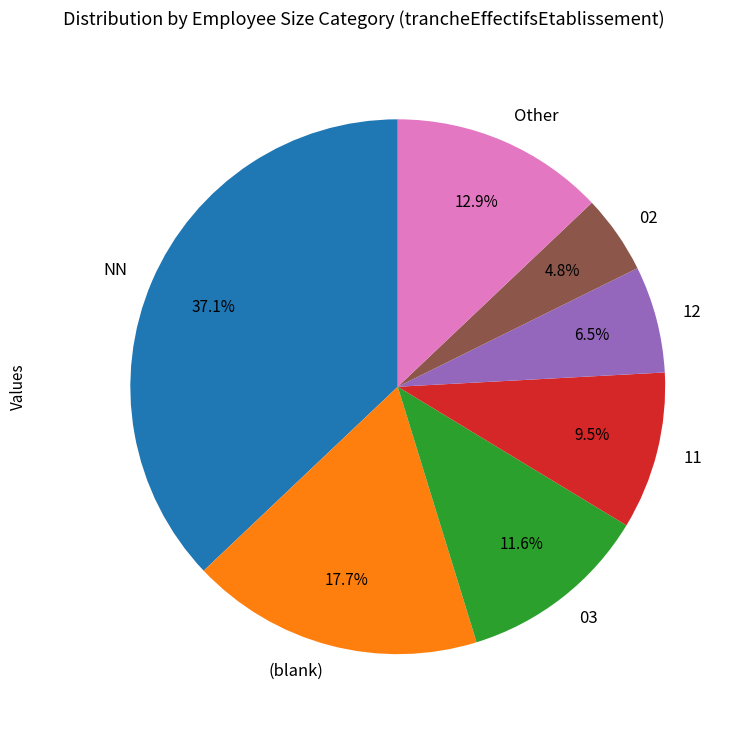

Count the number of slices in the pie.

7